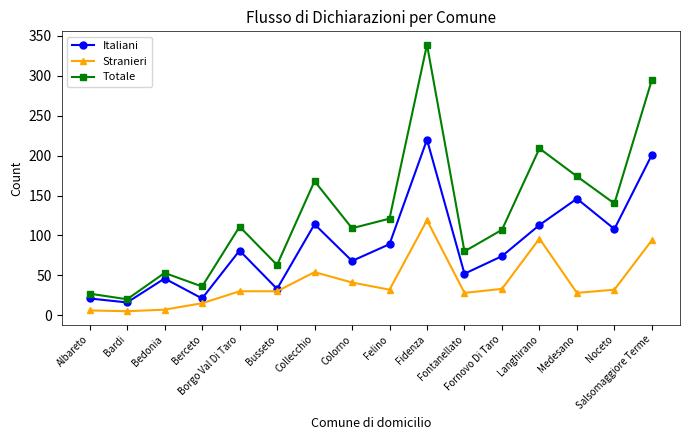

Rank the series at Felino from highest to lowest value.

Totale, Italiani, Stranieri